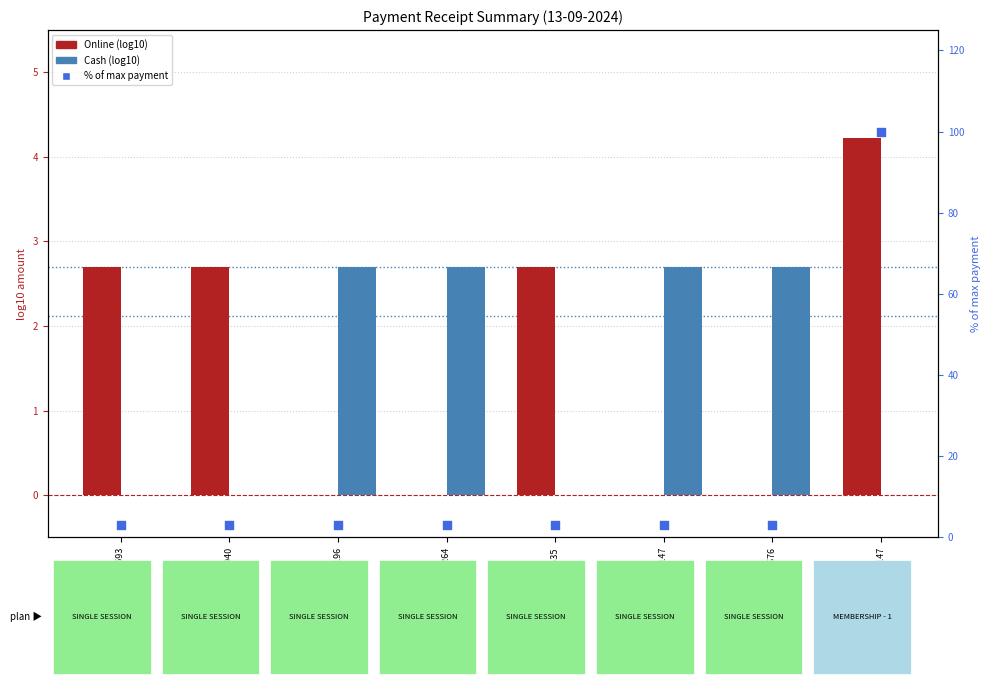

What are all the series names shown in the legend?

Online (log10), Cash (log10), % of max payment